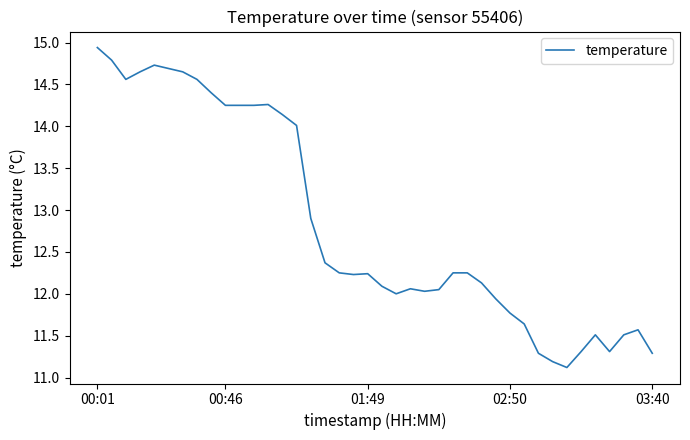

What is the difference between the maximum and minimum values?

3.8